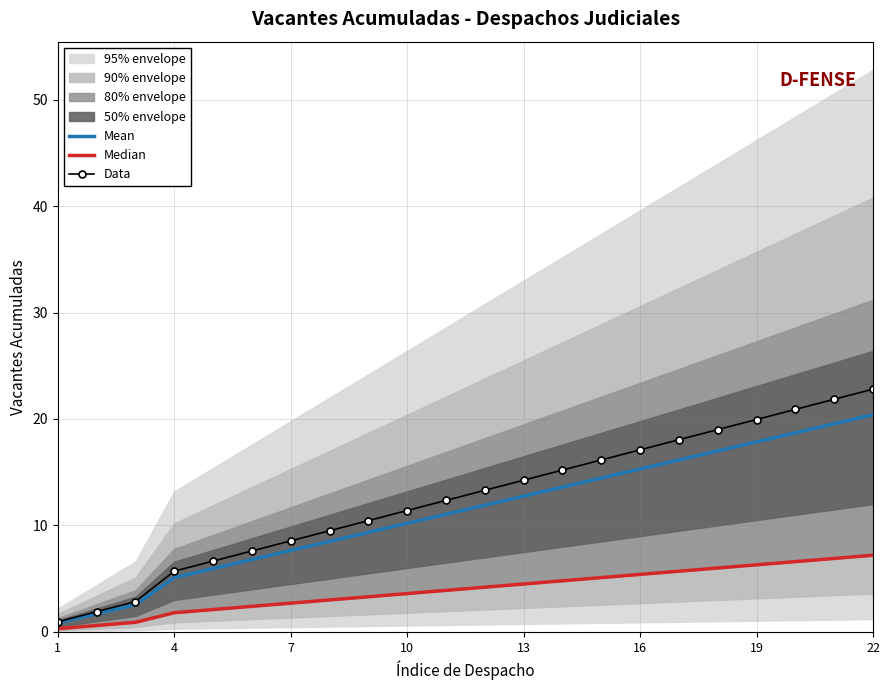

What is the maximum value for Mean?

20.4